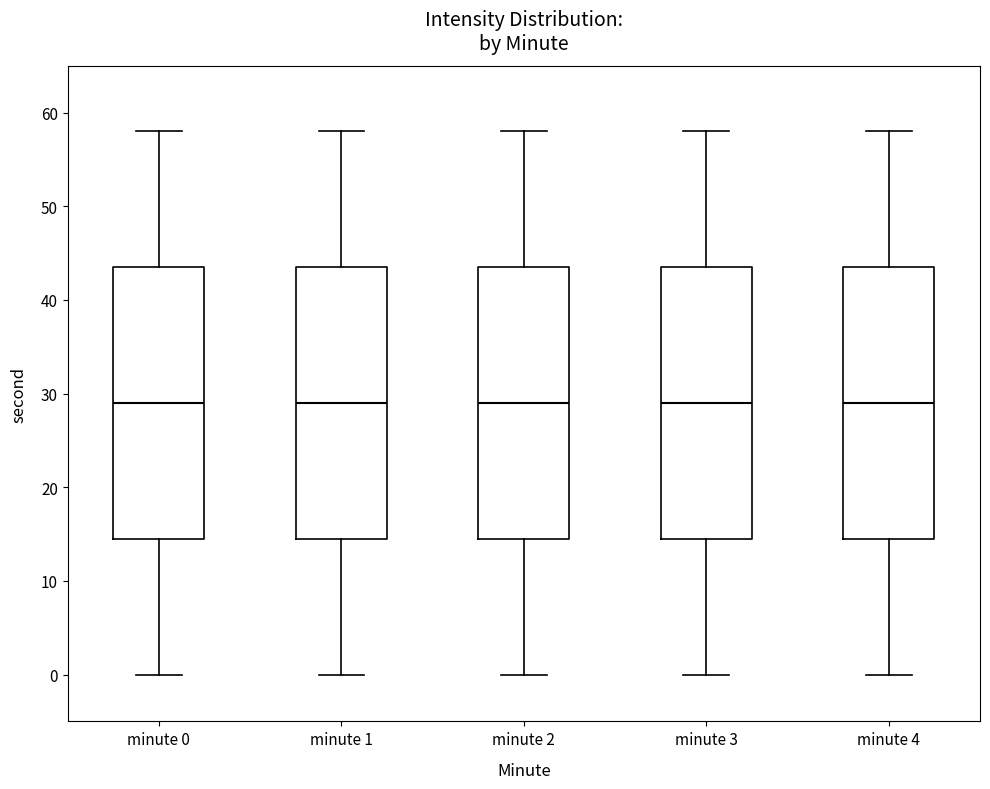

Reading left to right, read every box against the y-axis: the position of its median line, the range the box covers, and the ends of its whiskers. The values are not printed on the chart, so give them approximately, as read against the axis.

minute 0: median 29, box 15 to 44, whiskers 0 to 58
minute 1: median 29, box 15 to 44, whiskers 0 to 58
minute 2: median 29, box 15 to 44, whiskers 0 to 58
minute 3: median 29, box 15 to 44, whiskers 0 to 58
minute 4: median 29, box 15 to 44, whiskers 0 to 58